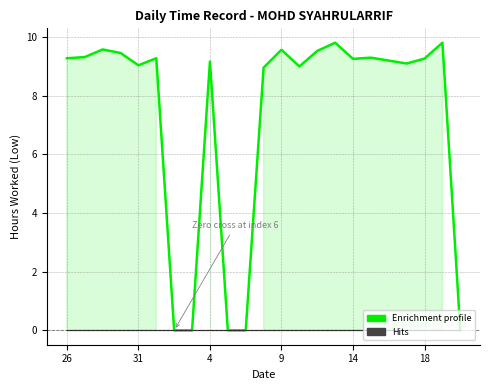

What is the greatest value displayed?

9.8